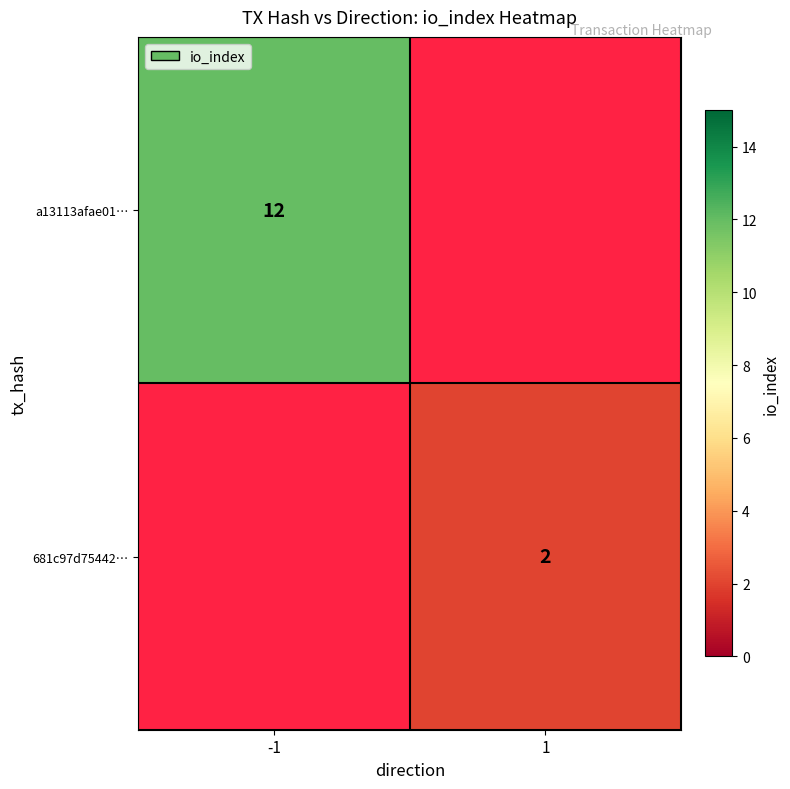

Is it true that 681c97d75442… equals 2 at 1?

True